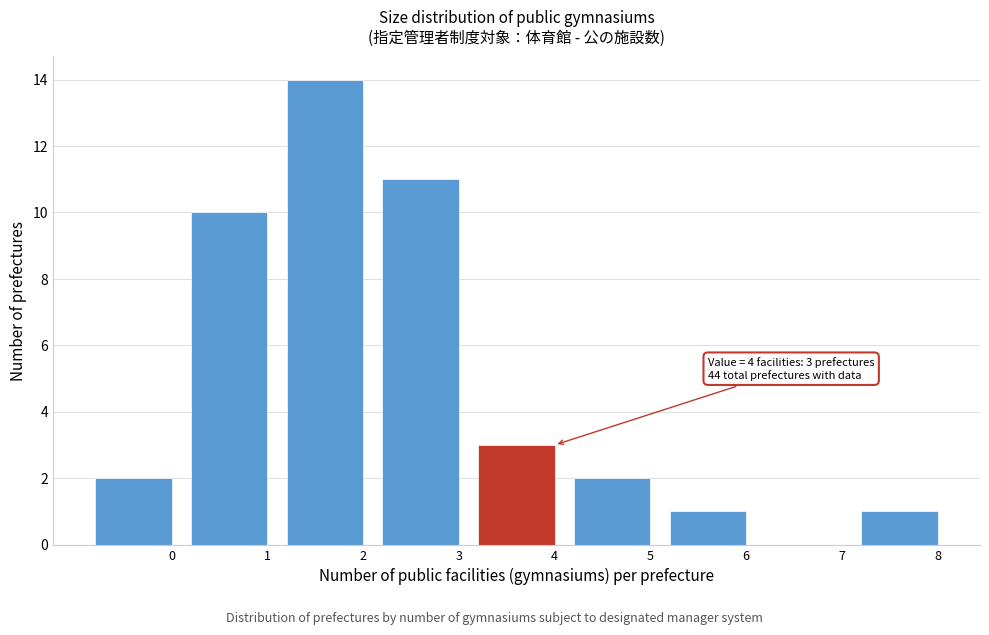

Reading right to left, transcribe all the data shown in this chart.

8=1	7=0	6=1	5=2	4=3	3=11	2=14	1=10	0=2